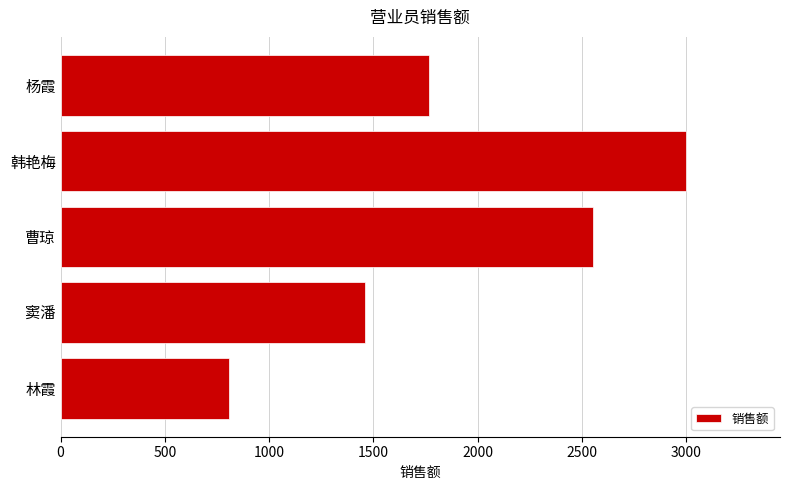

What is the average value?

1918.6